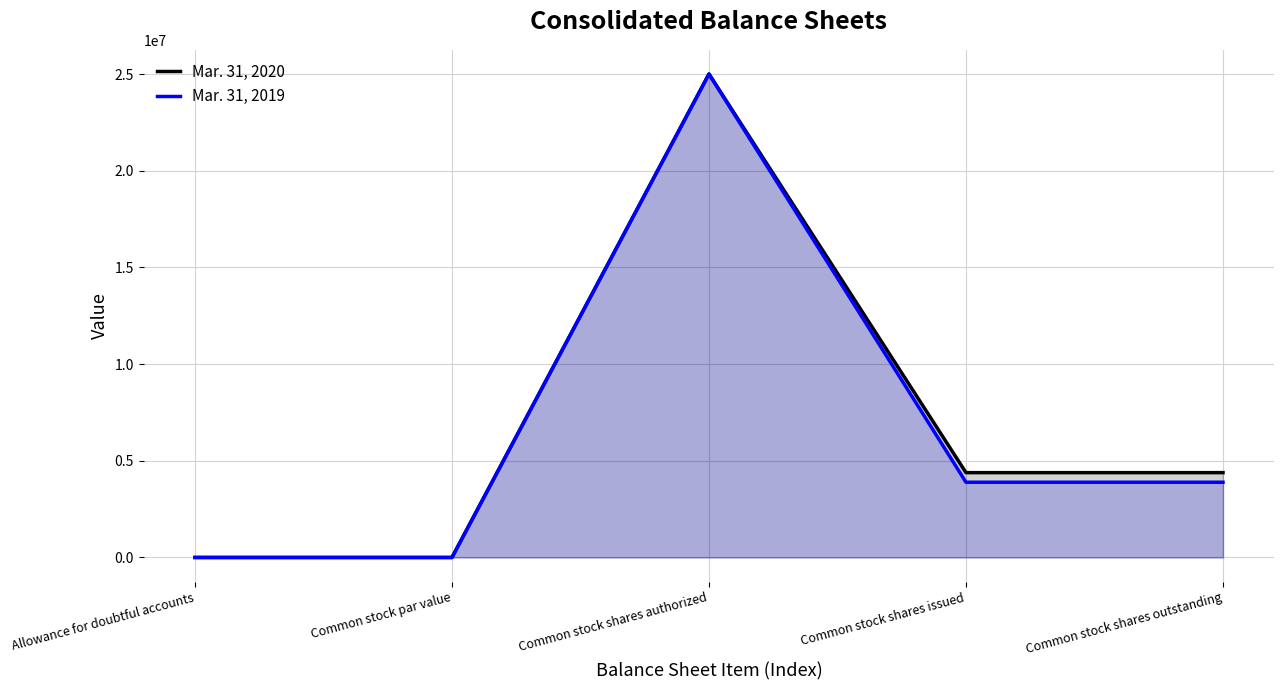

Reading left to right, list all the values displayed in this chart.

Mar. 31, 2020: Allowance for doubtful accounts=159	Common stock par value=0	Common stock shares authorized=25000000	Common stock shares issued=4387140	Common stock shares outstanding=4387140
Mar. 31, 2019: Allowance for doubtful accounts=121	Common stock par value=0	Common stock shares authorized=25000000	Common stock shares issued=3890138	Common stock shares outstanding=3890138